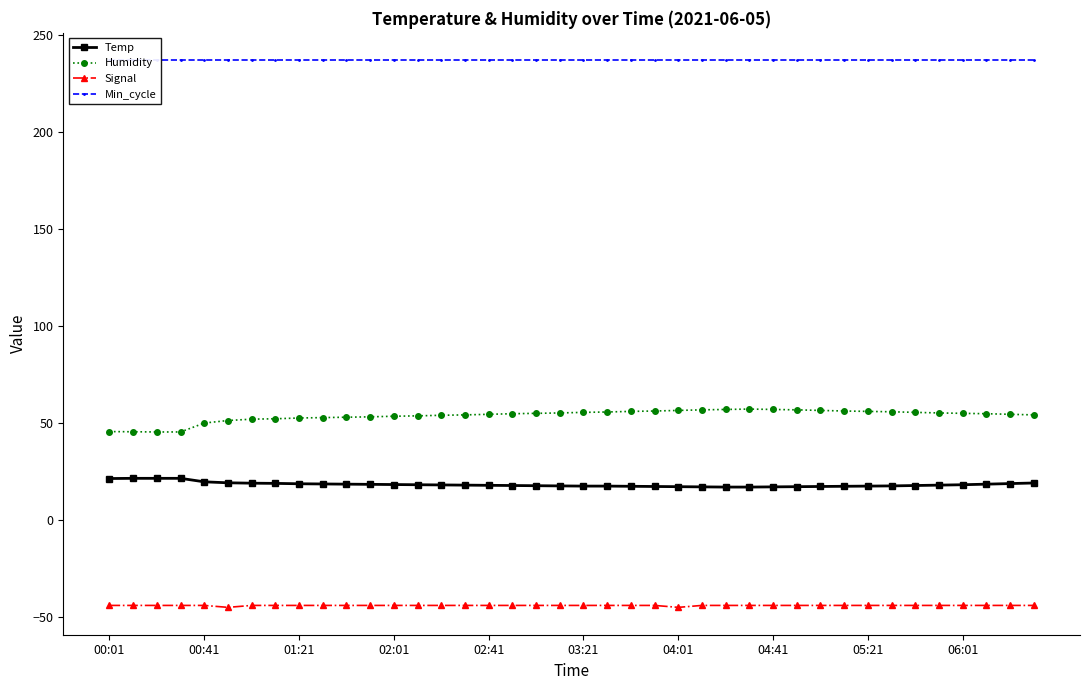

True or false: Humidity and Temp intersect in this chart.

False